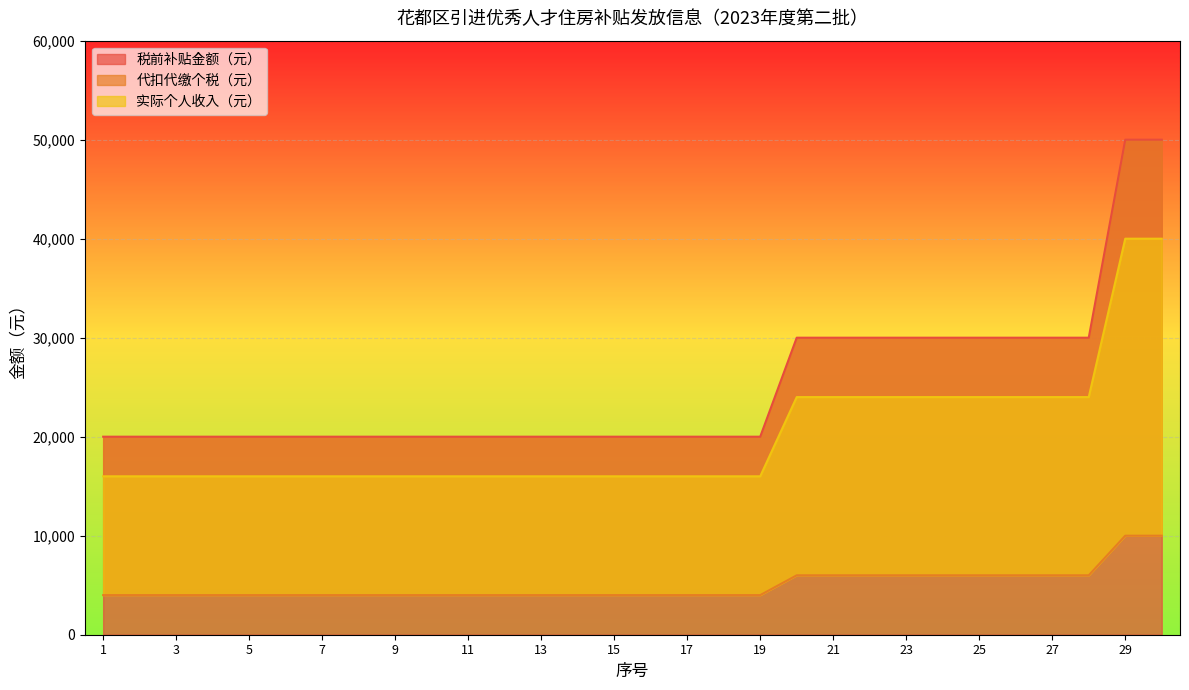

What is the difference between the highest and lowest values at 6?

16000